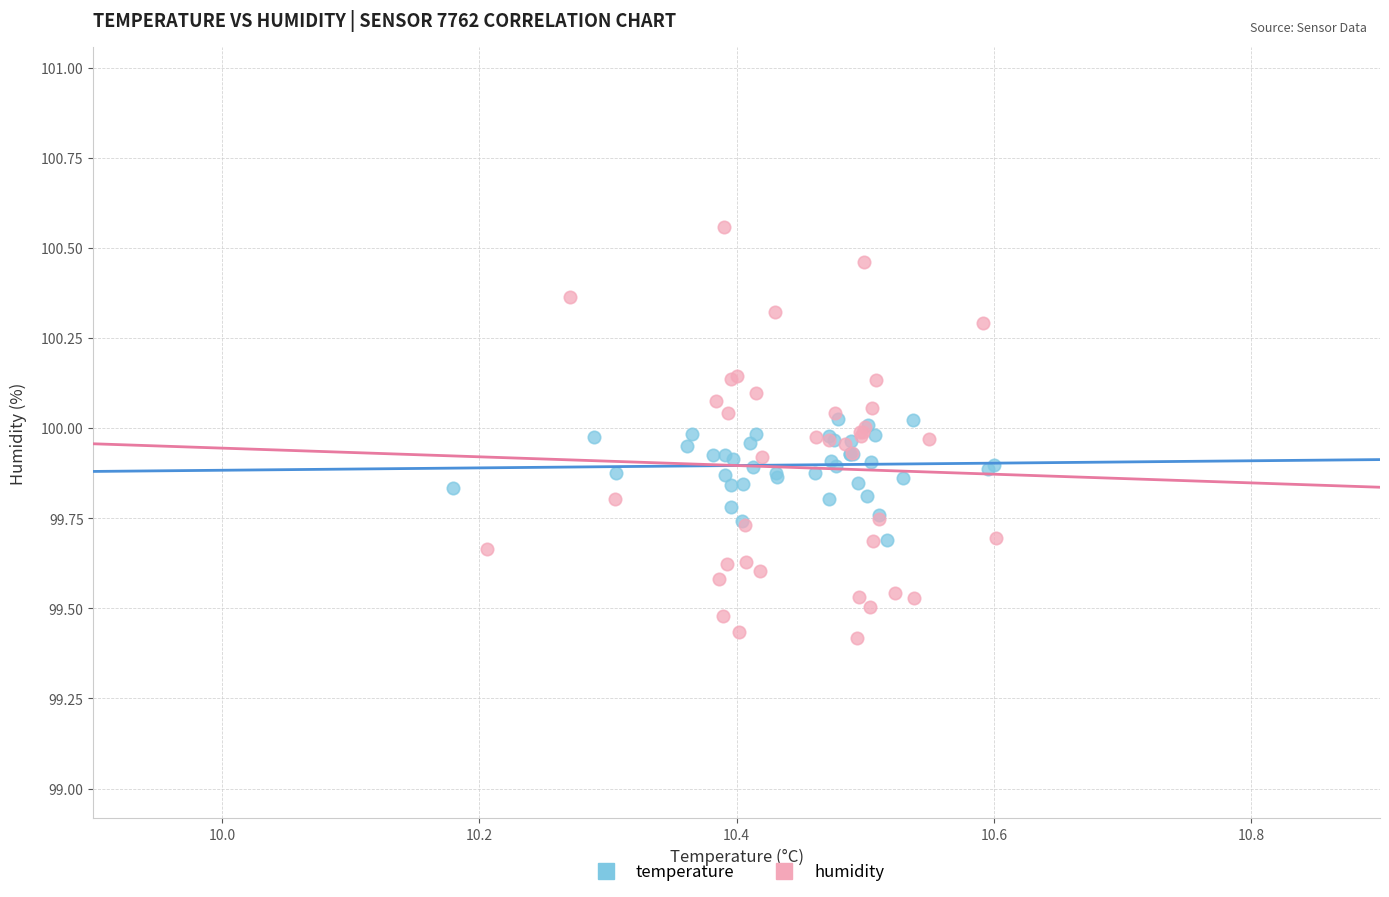

Which series has the largest Y range (max minus min)?

humidity